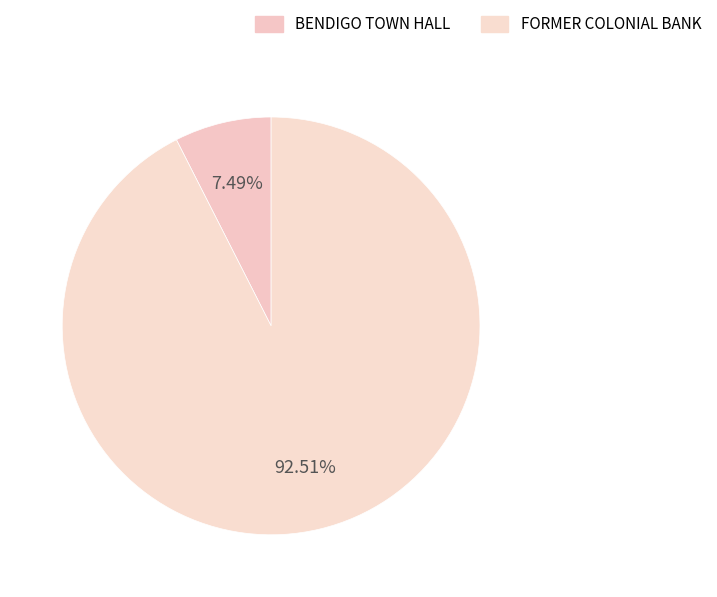

Rank the categories by value from highest to lowest.

FORMER COLONIAL BANK, BENDIGO TOWN HALL